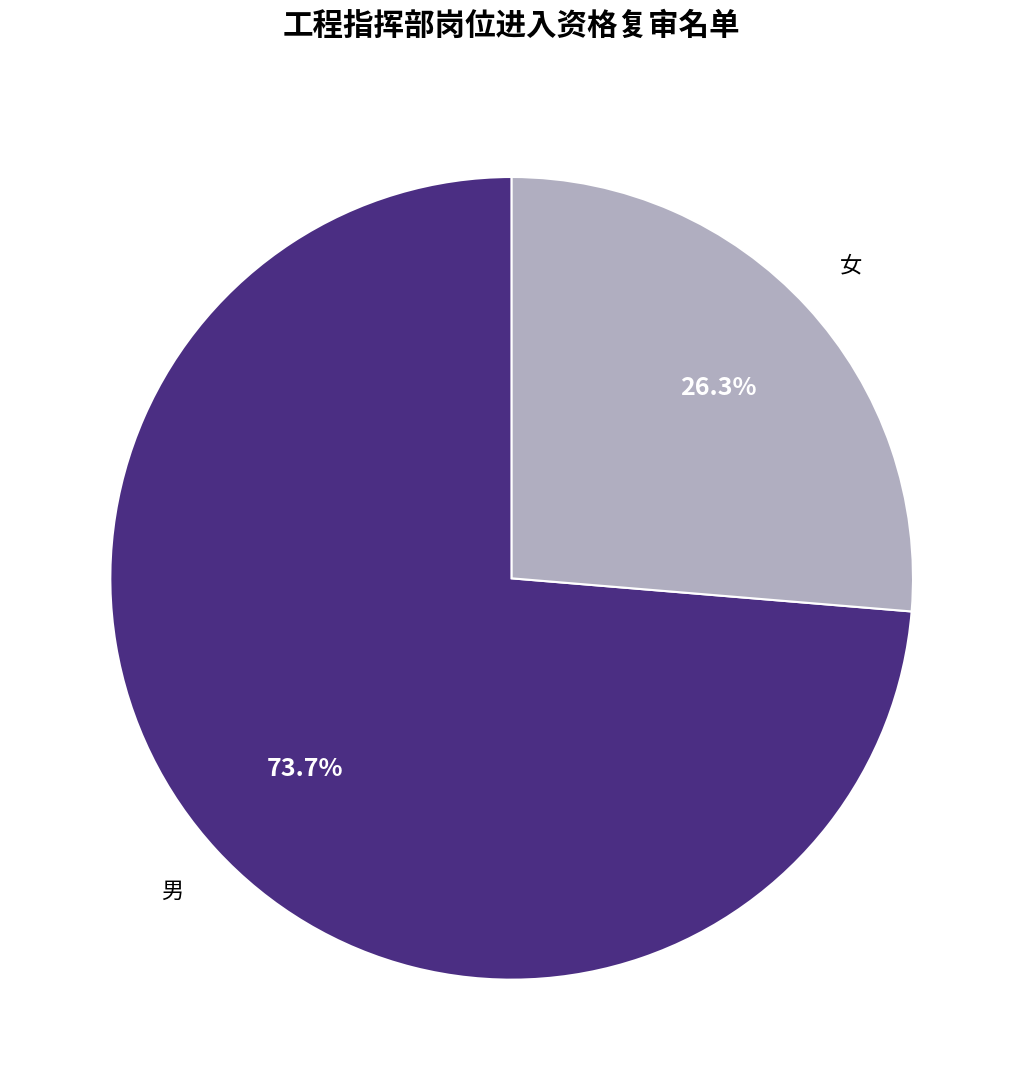

Is there a majority slice in this chart?

Yes